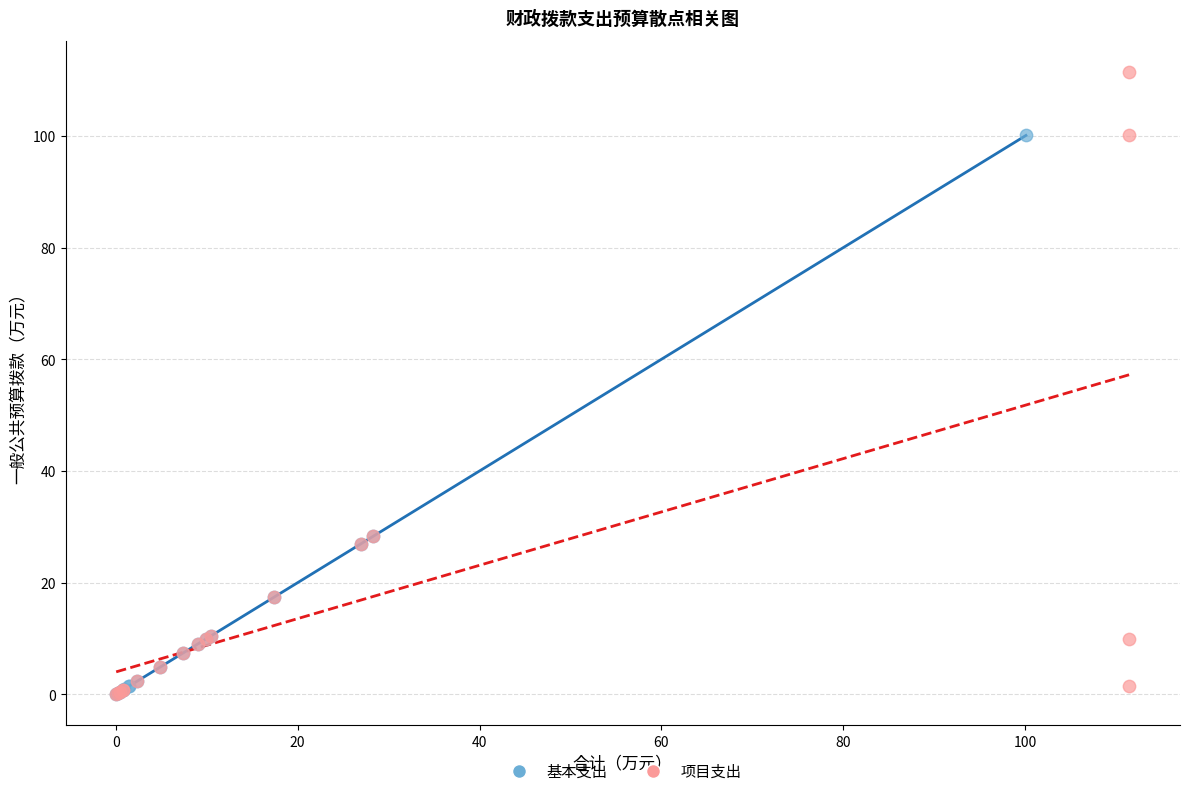

What are all the series names shown in the legend?

基本支出, 项目支出